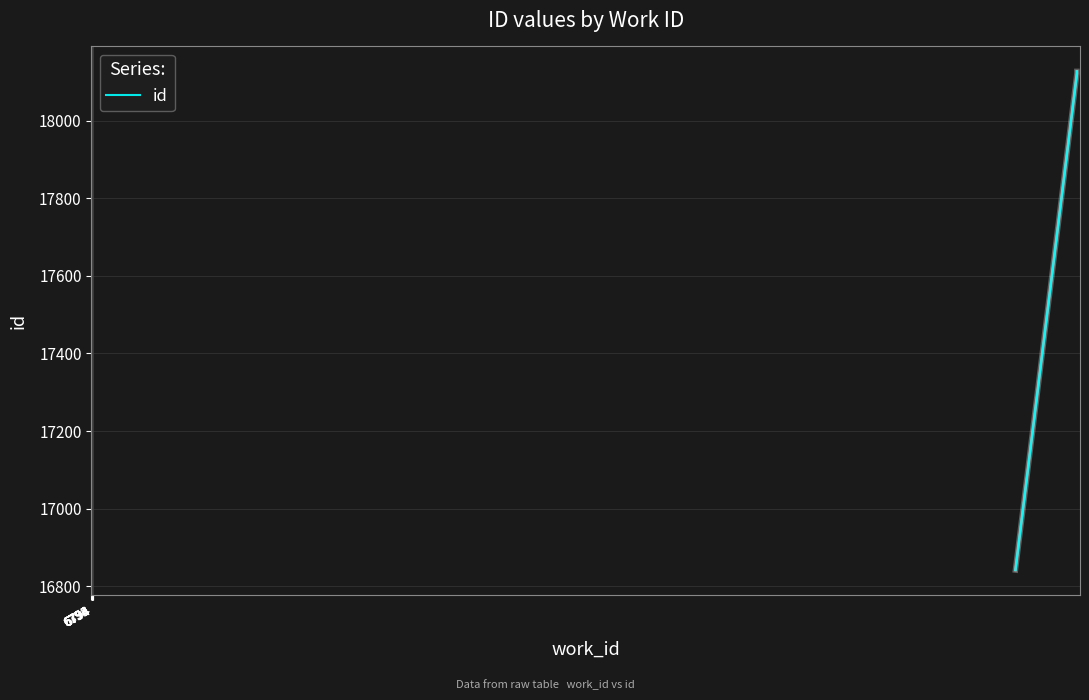

The value at 6794 is 6054. True or false?

False